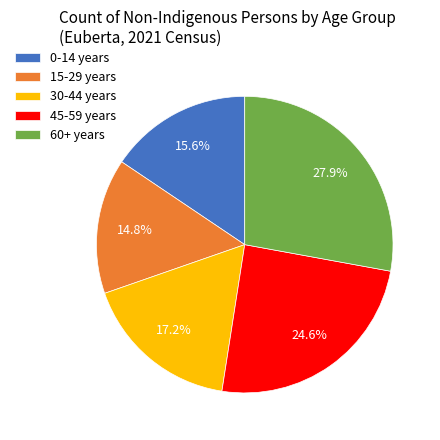

Which has a higher value, 45-59 years or 30-44 years?

45-59 years